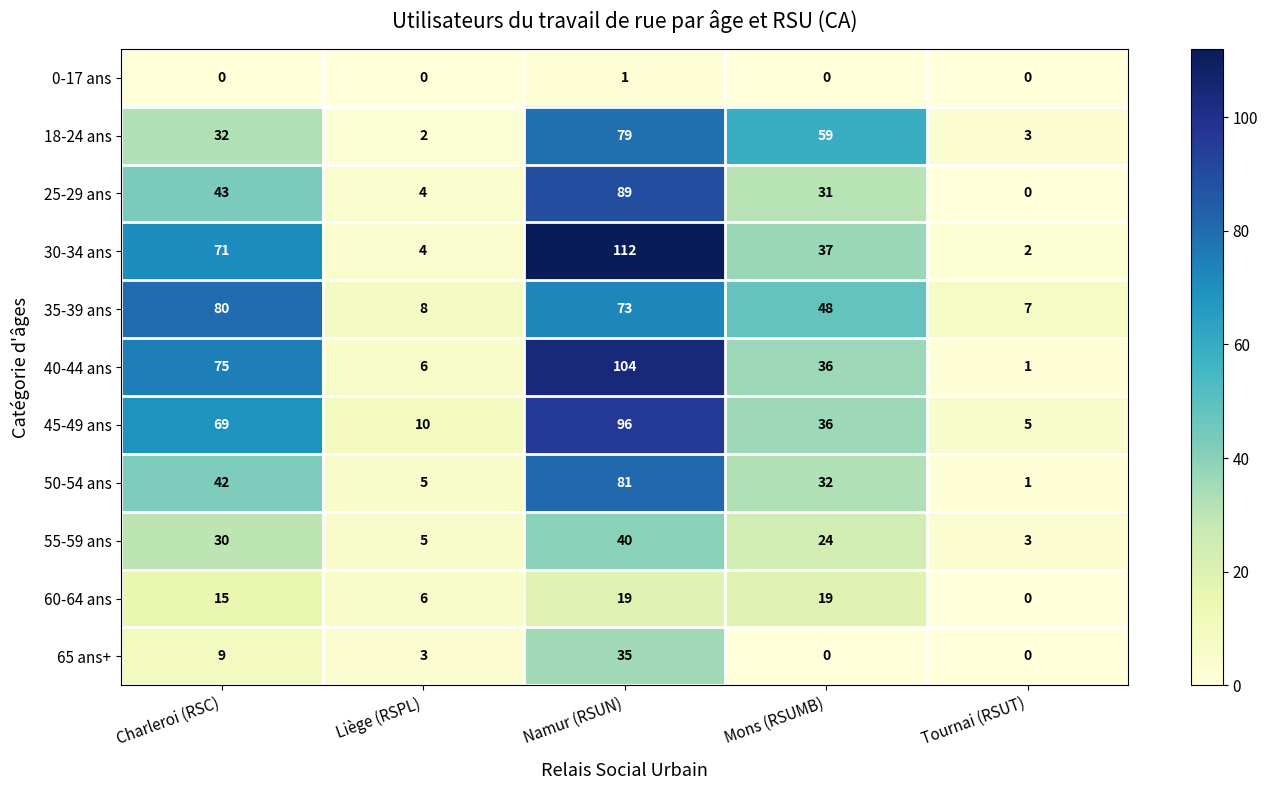

Between Mons (RSUMB) and Tournai (RSUT), which series saw the biggest shift?

18-24 ans